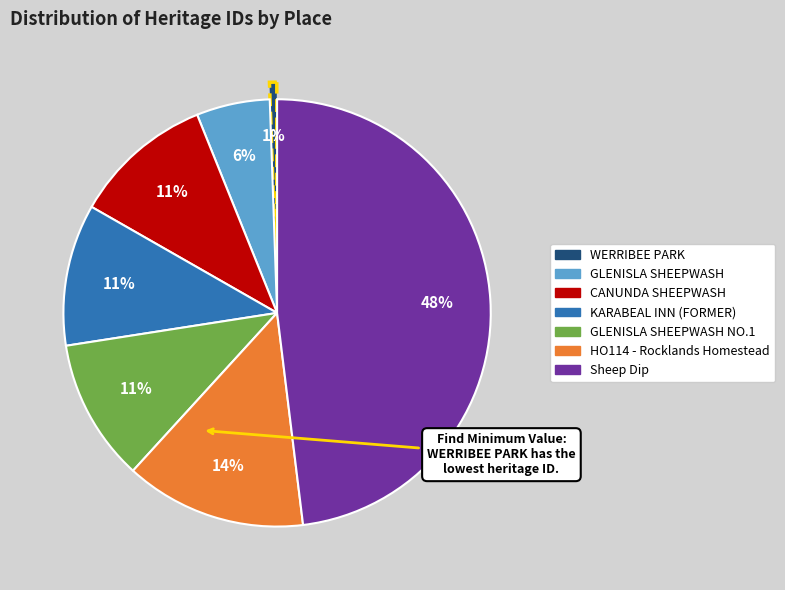

Does any single category account for the majority?

No